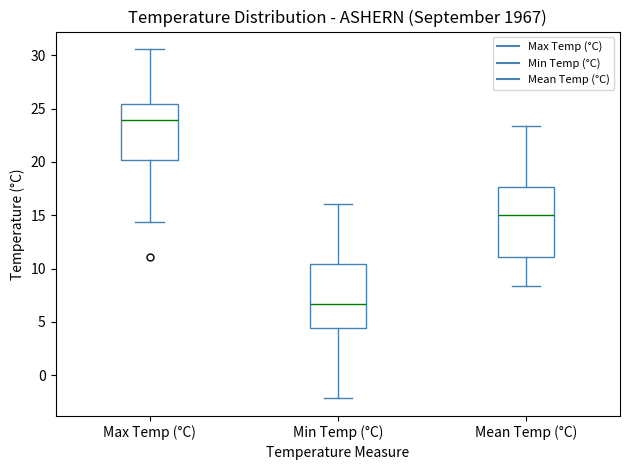

Reading left to right, transcribe this box plot: for each box, give where its median line is, the range the box spans, and where its two whiskers end, as read against the y-axis. The values are not printed on the chart, so give them approximately, as read against the axis.

Max Temp (°C): median 24.0, box 20.0 to 25.5, whiskers 14.5 to 30.5
Min Temp (°C): median 6.5, box 4.5 to 10.5, whiskers -2.0 to 16.0
Mean Temp (°C): median 15.0, box 11.0 to 17.5, whiskers 8.5 to 23.5